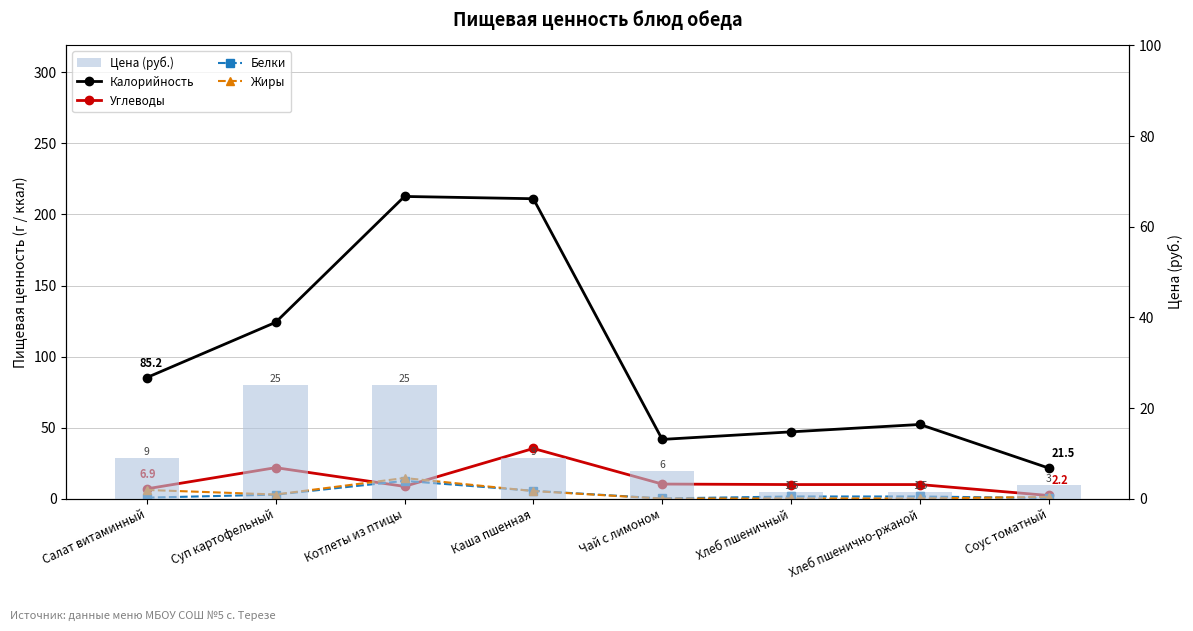

List the series in order of their peak value, highest first.

Калорийность, Углеводы, Цена (руб.), Жиры, Белки